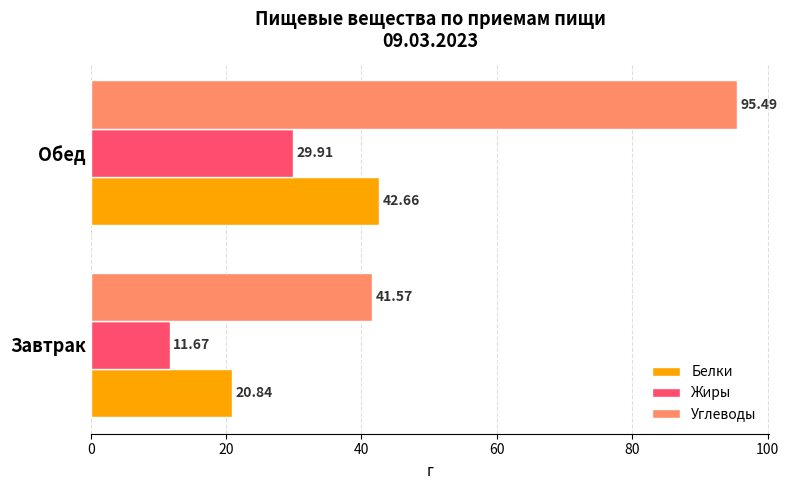

What is the difference between the maximum and minimum values in the Белки series?

21.8